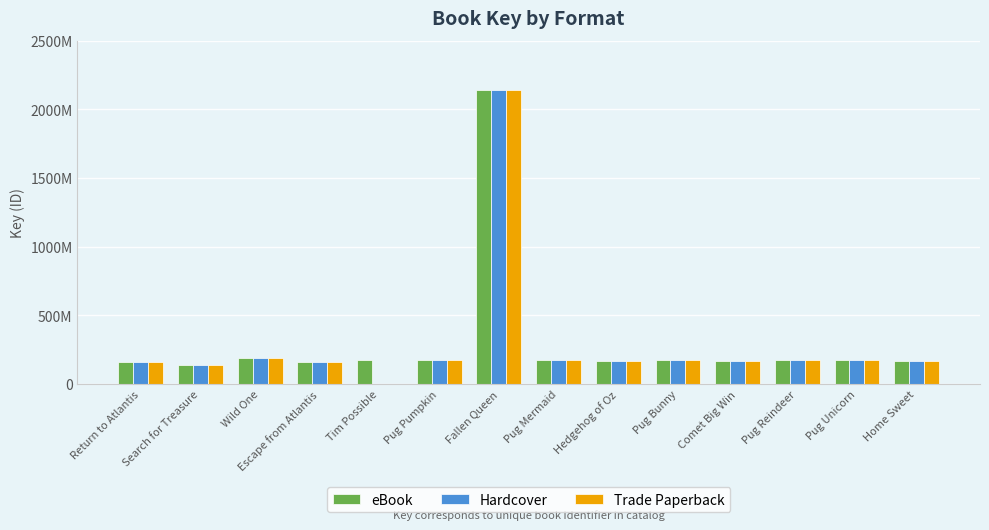

What is the label of the 9th bar from the right?

Pug Pumpkin